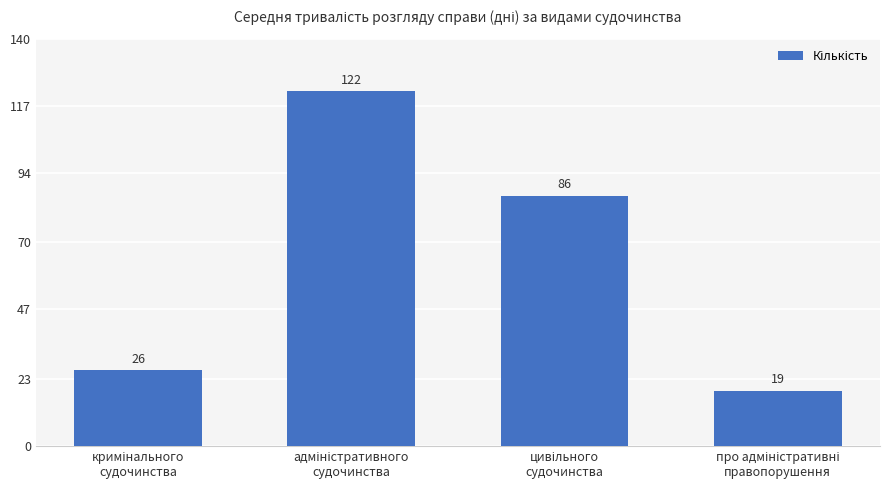

What is the sum of all values?

253